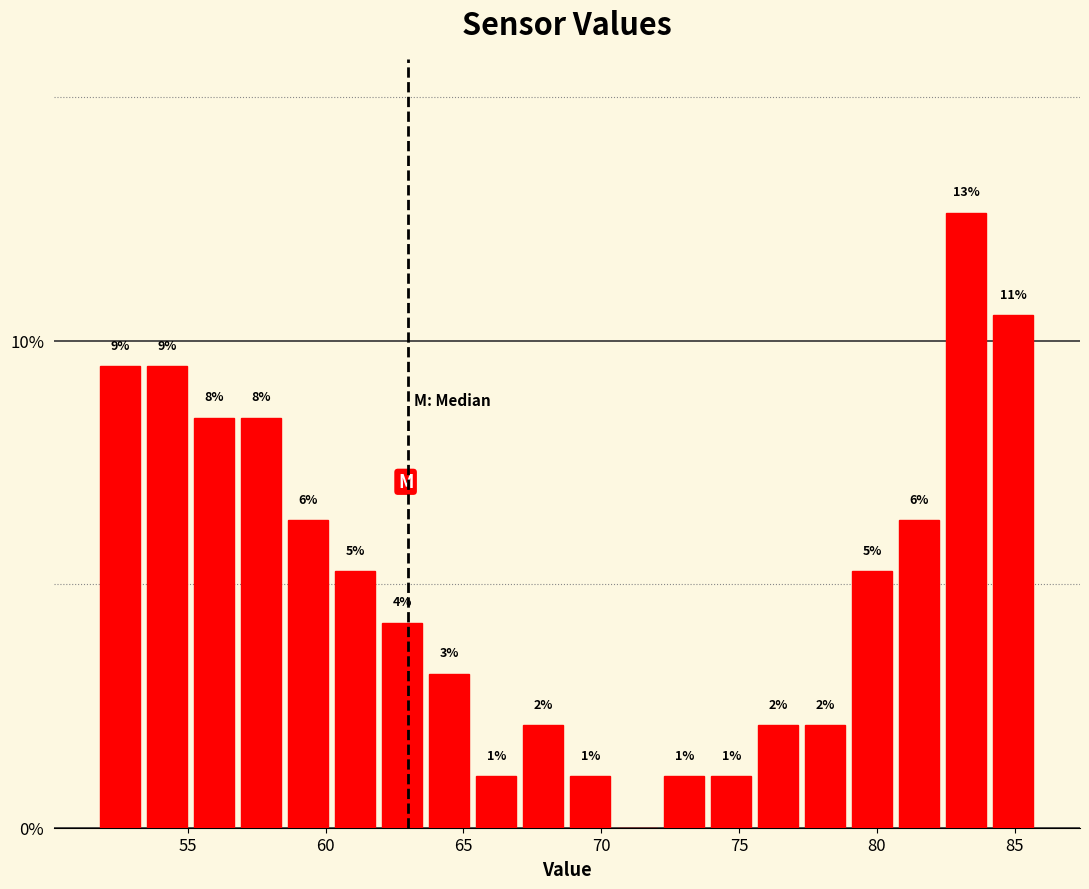

Around what value on the x-axis is the tallest bar? Give the approximate position of its centre, as read against the axis.

83.0